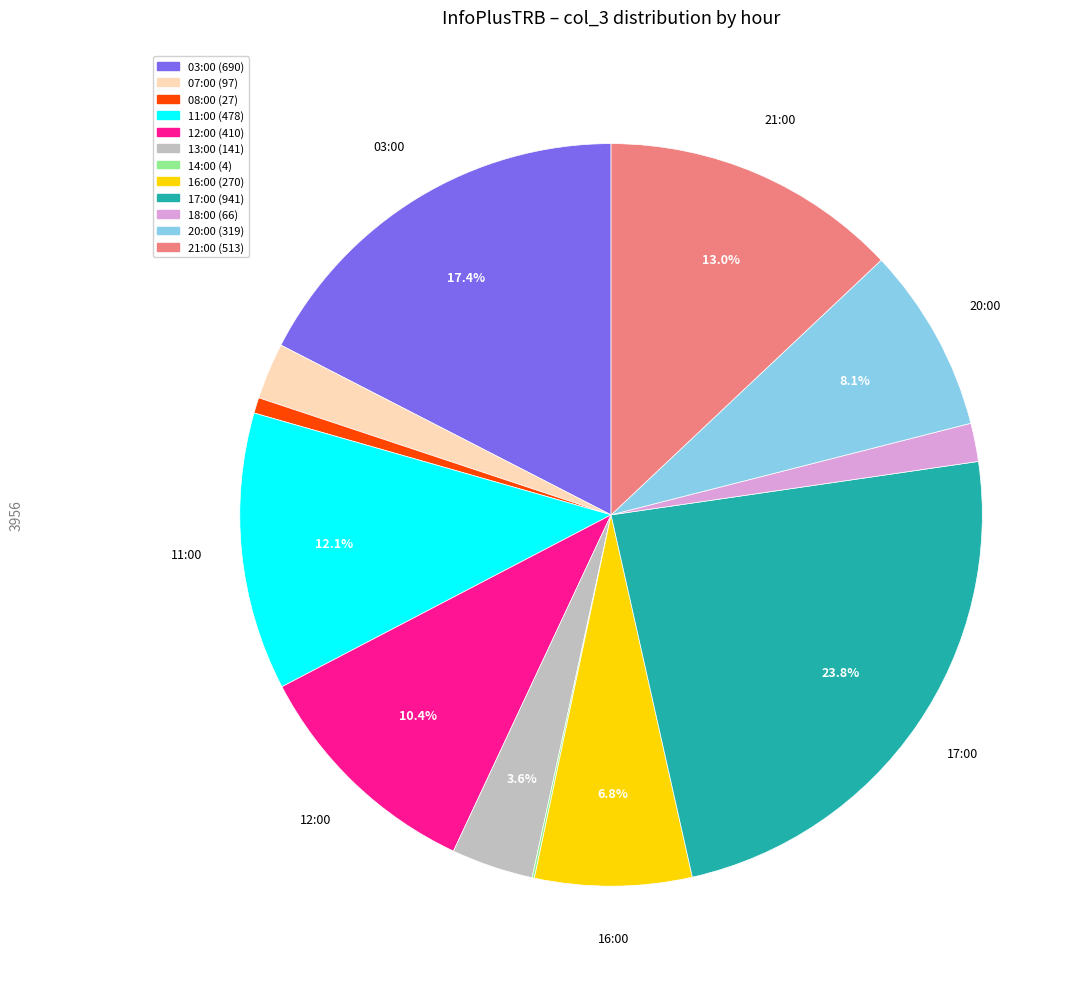

Which has a higher value, 08:00 or 18:00?

18:00